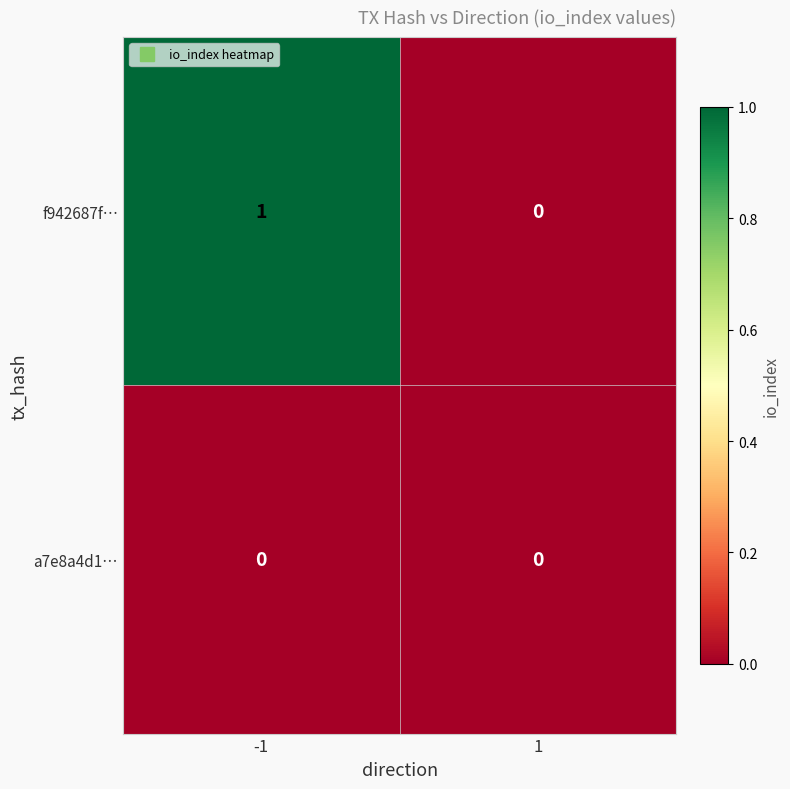

At -1, list the series in order from smallest to largest.

a7e8a4d1…, f942687f…